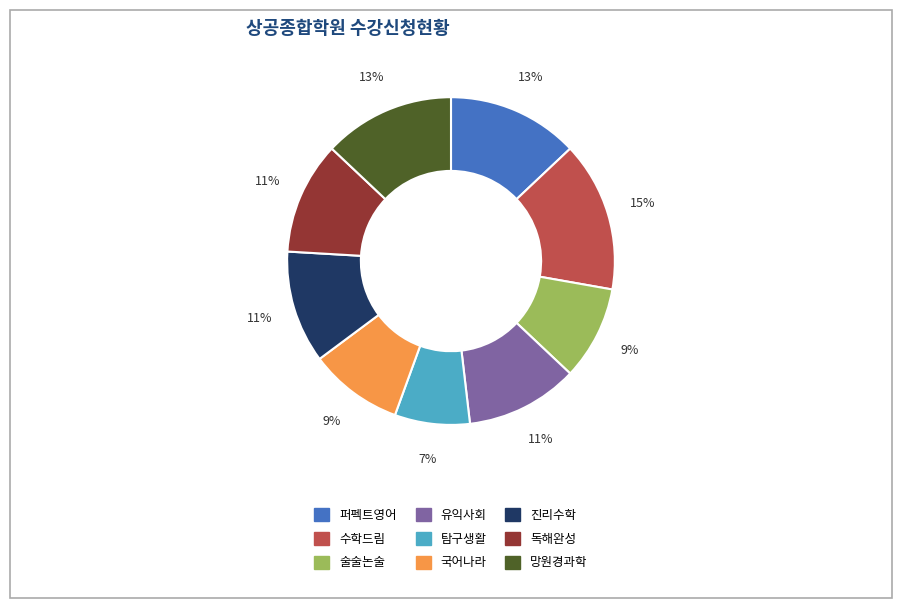

Approximately how many times larger is the value at 퍼펙트영어 compared to 국어나라?

1.4